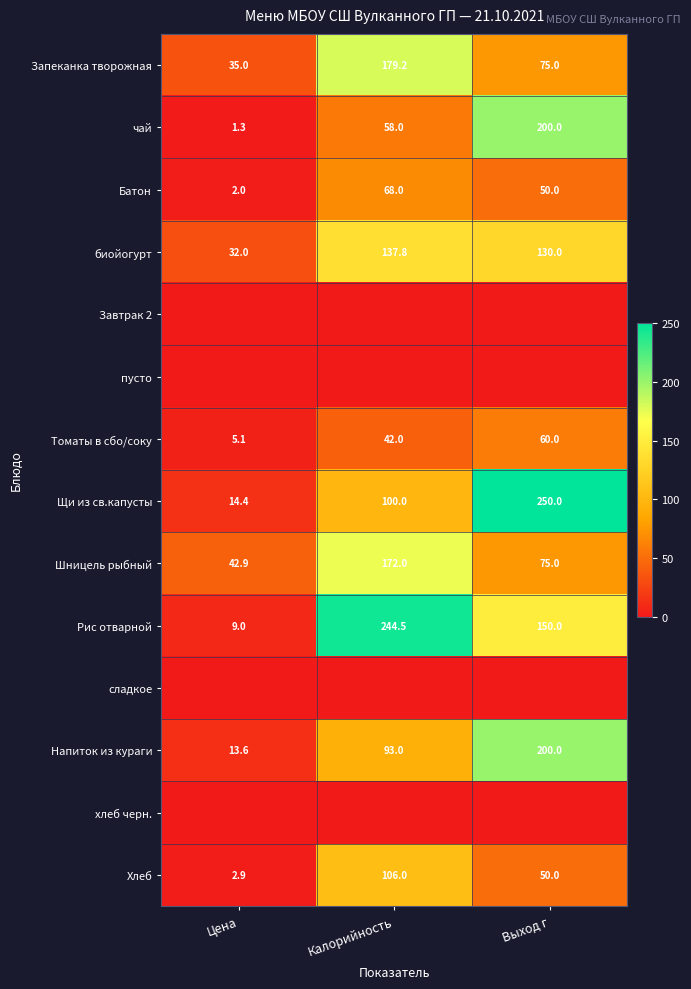

Rank the categories by чай value from highest to lowest.

Выход г, Калорийность, Цена